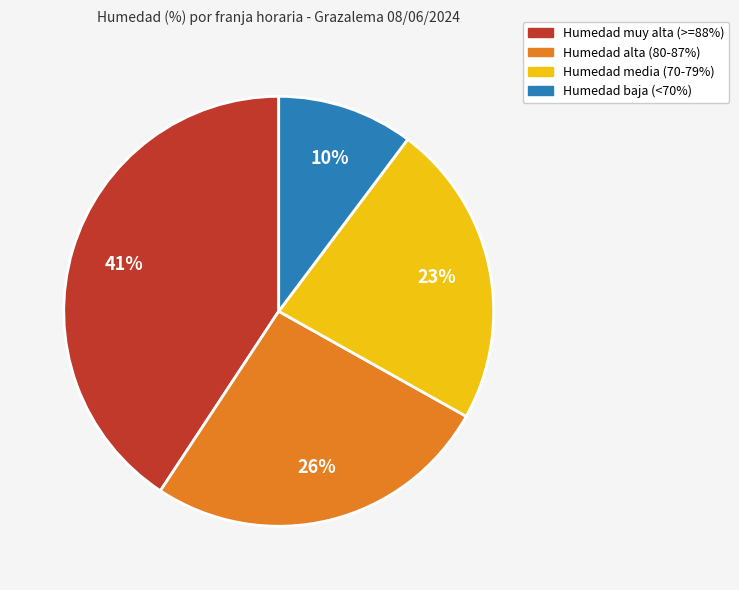

Is there any slice that represents more than half of the pie?

No